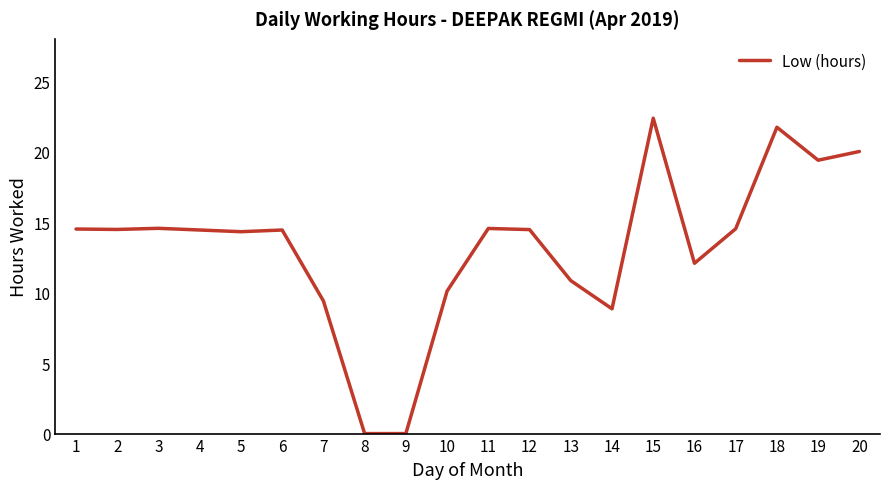

At which category does the chart reach its peak across all series?

15